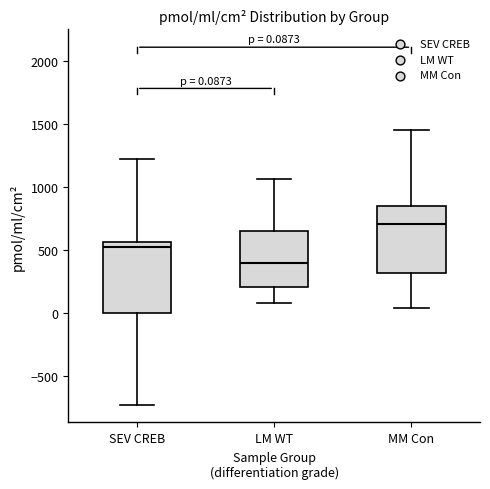

Which box's median line is the highest?

MM Con